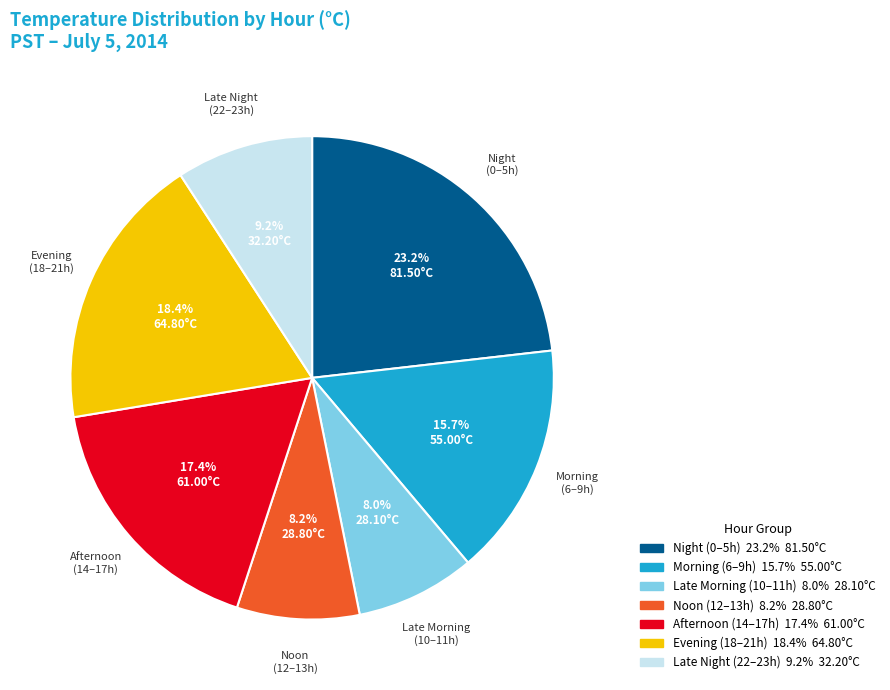

What portion of the pie excludes Noon (12–13h)?

91.8%